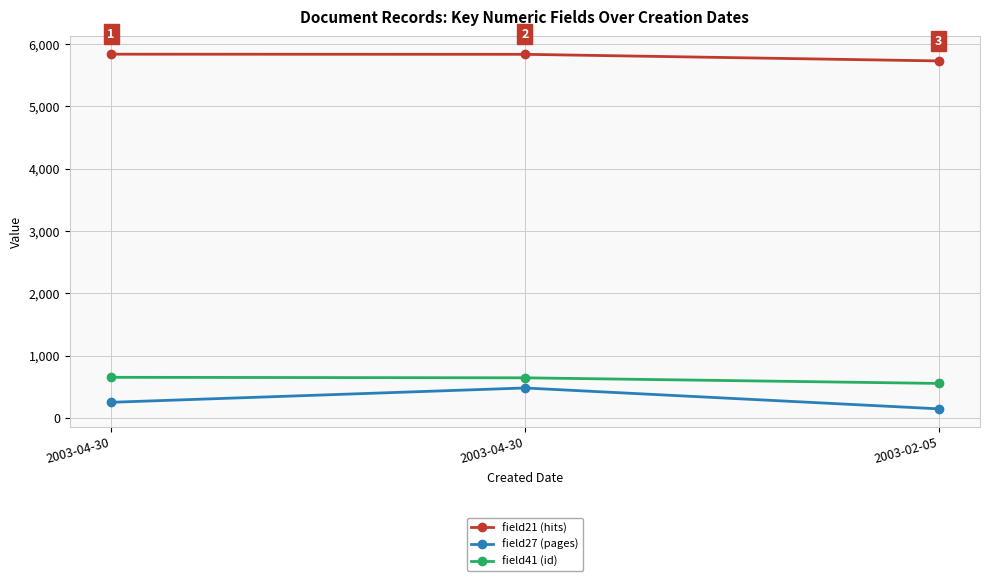

What are all the series names shown in the legend?

field21 (hits), field27 (pages), field41 (id)